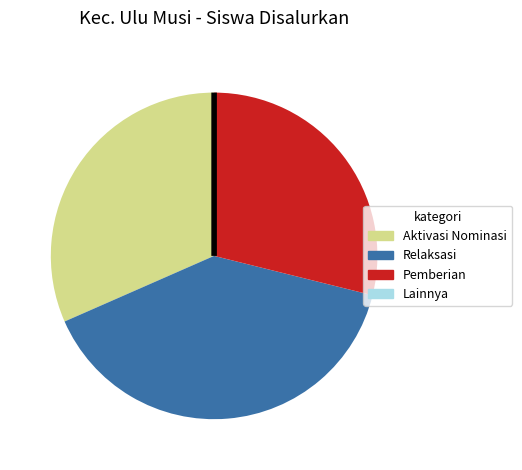

Does any single category account for the majority?

No